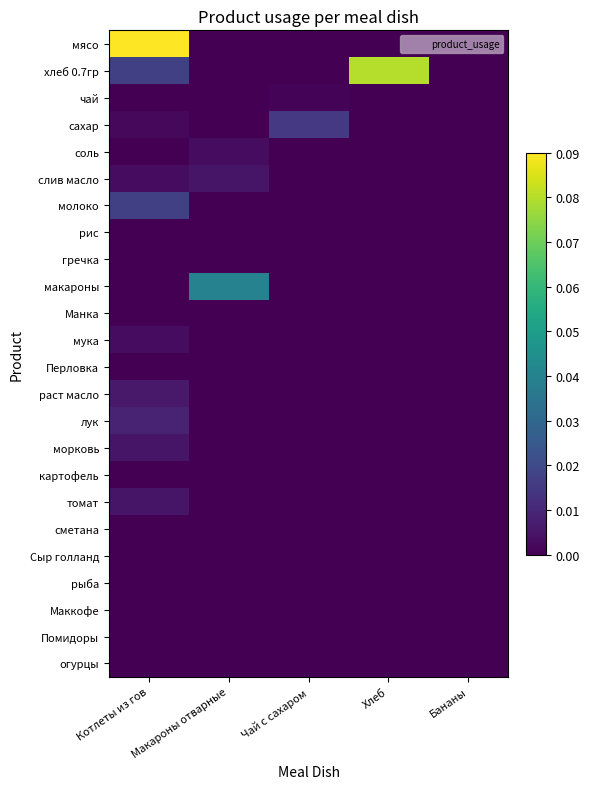

Which series has the largest total across all categories?

хлеб 0.7гр